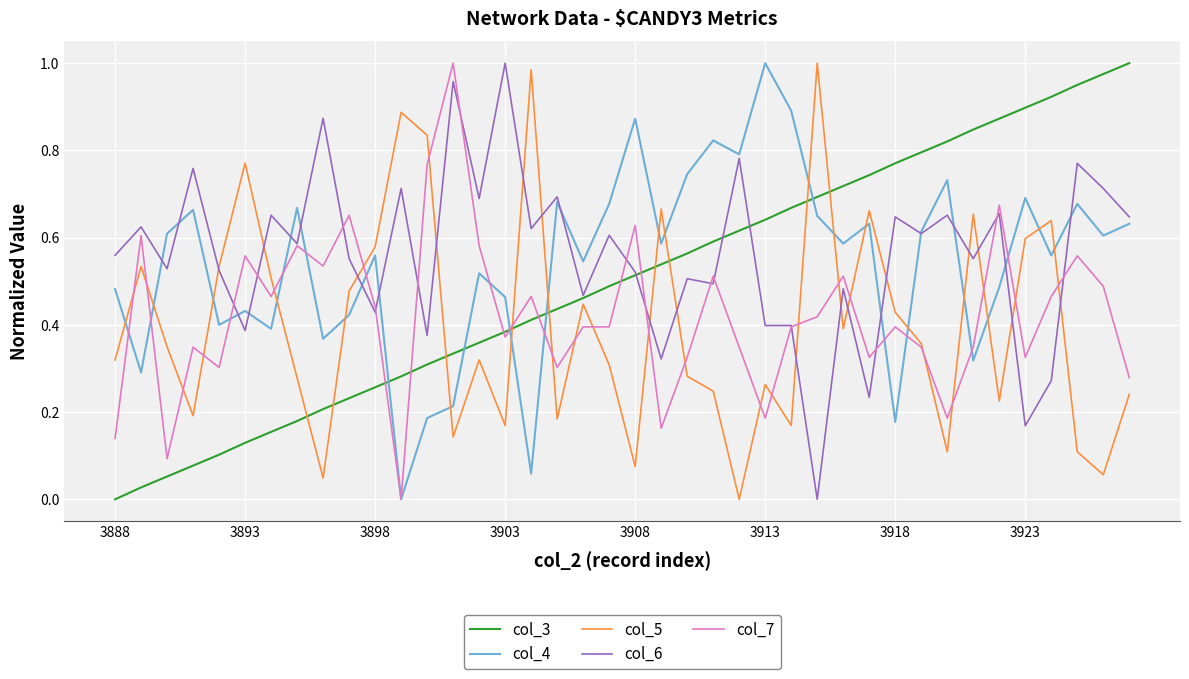

What is the total value across all series at 3903?

2.4